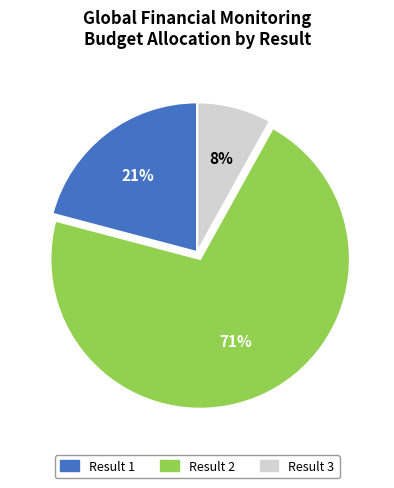

Is the sum of Result 3 and Result 1 greater than half?

No